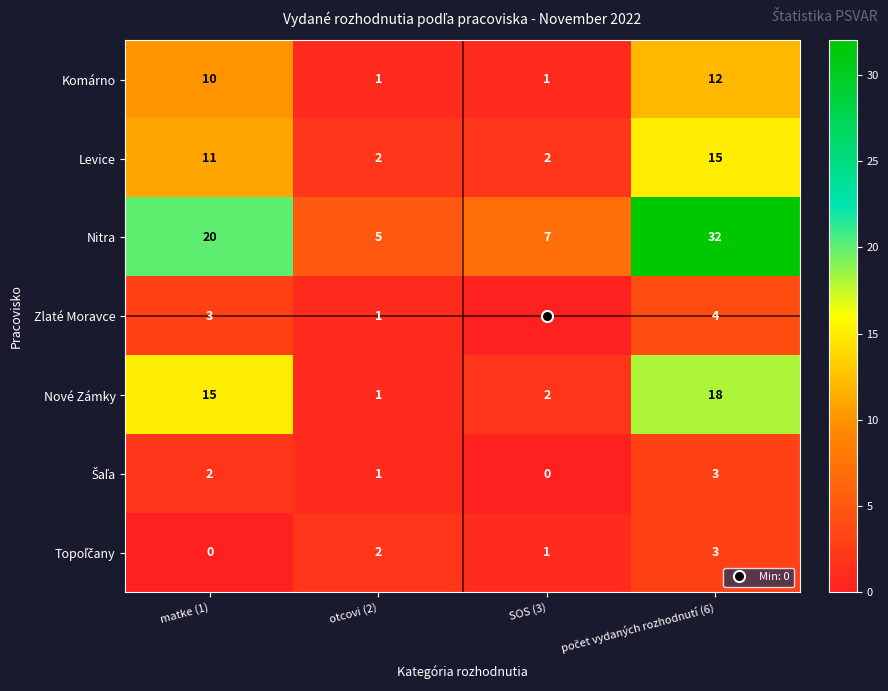

The Levice series shows 3 at otcovi (2). True or false?

False